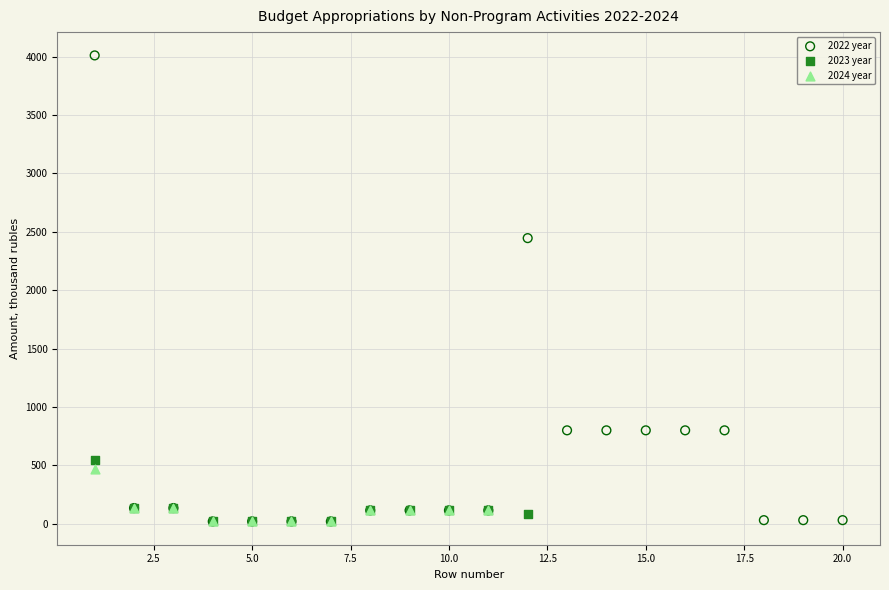

Which series reaches the maximum Y coordinate?

2022 year